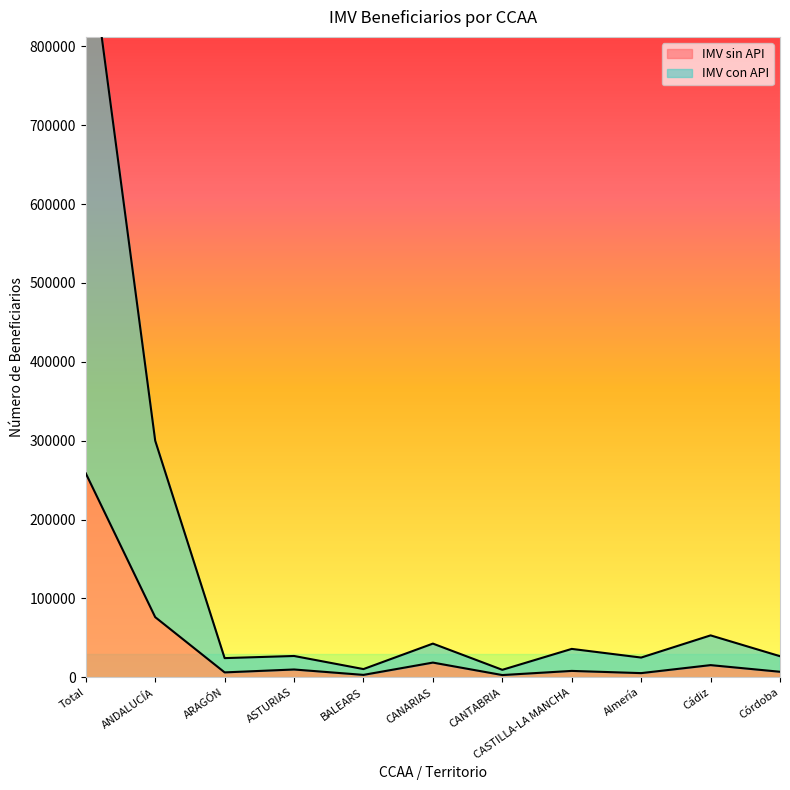

True or false: IMV sin API has a value of 258619 at Total.

True